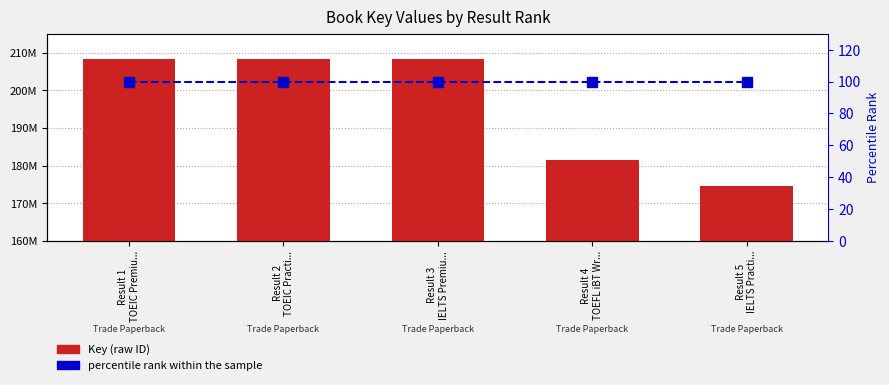

What is the total value across all series at Result 2
TOEIC Practi...?

208258782